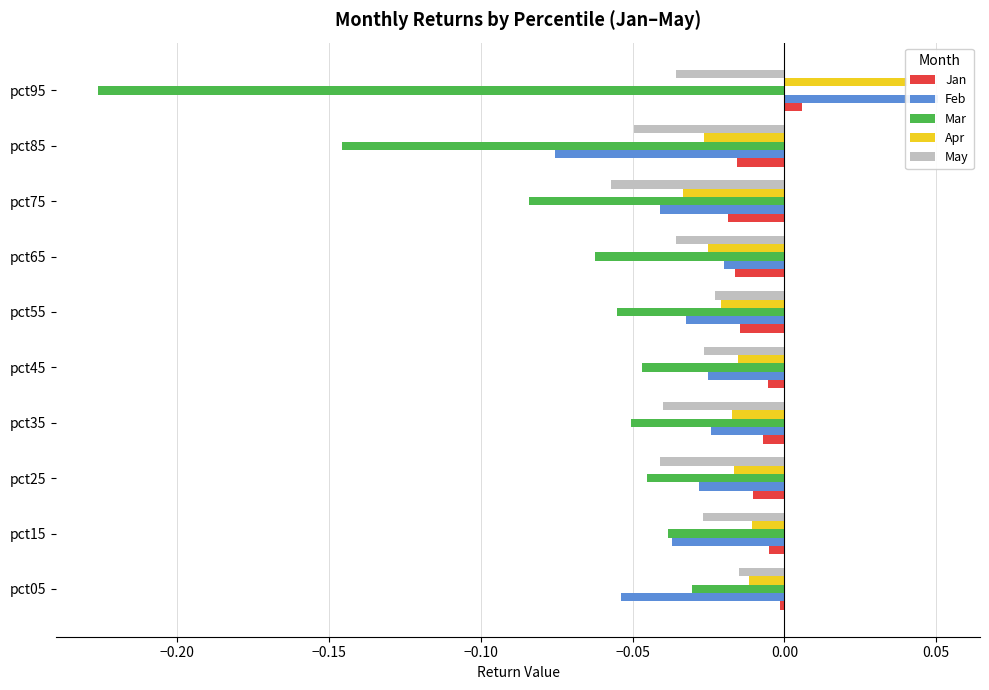

How many data points in Apr are above 0?

1